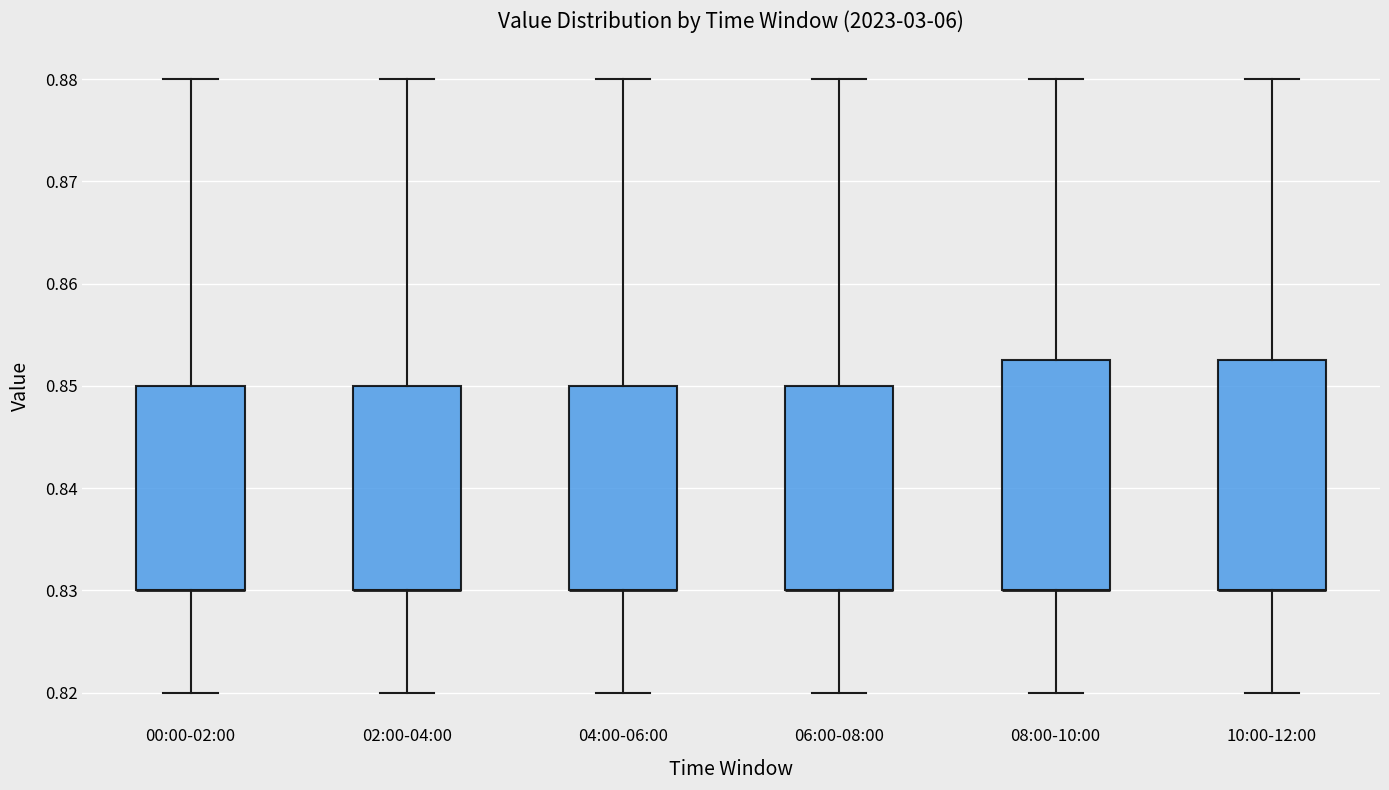

Reading left to right, read every box against the y-axis: the position of its median line, the range the box covers, and the ends of its whiskers. The values are not printed on the chart, so give them approximately, as read against the axis.

00:00-02:00: median 0.830 (drawn on the box's lower edge), box 0.830 to 0.850, whiskers 0.820 to 0.880
02:00-04:00: median 0.830 (drawn on the box's lower edge), box 0.830 to 0.850, whiskers 0.820 to 0.880
04:00-06:00: median 0.830 (drawn on the box's lower edge), box 0.830 to 0.850, whiskers 0.820 to 0.880
06:00-08:00: median 0.830 (drawn on the box's lower edge), box 0.830 to 0.850, whiskers 0.820 to 0.880
08:00-10:00: median 0.830 (drawn on the box's lower edge), box 0.830 to 0.853, whiskers 0.820 to 0.880
10:00-12:00: median 0.830 (drawn on the box's lower edge), box 0.830 to 0.853, whiskers 0.820 to 0.880